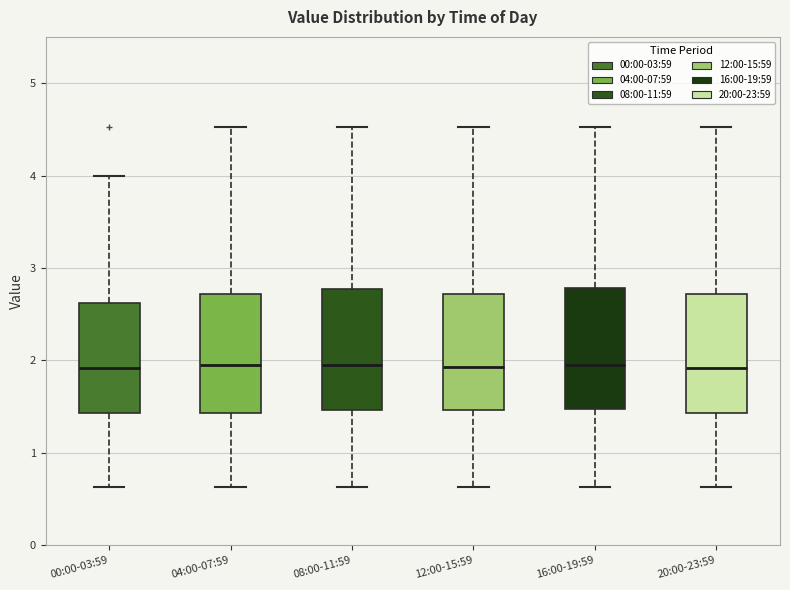

Reading left to right, read every box against the y-axis: the position of its median line, the range the box covers, and the ends of its whiskers. The values are not printed on the chart, so give them approximately, as read against the axis.

00:00-03:59: median 1.9, box 1.4 to 2.6, whiskers 0.6 to 4.0
04:00-07:59: median 2.0, box 1.4 to 2.7, whiskers 0.6 to 4.5
08:00-11:59: median 2.0, box 1.5 to 2.8, whiskers 0.6 to 4.5
12:00-15:59: median 1.9, box 1.5 to 2.7, whiskers 0.6 to 4.5
16:00-19:59: median 2.0, box 1.5 to 2.8, whiskers 0.6 to 4.5
20:00-23:59: median 1.9, box 1.4 to 2.7, whiskers 0.6 to 4.5